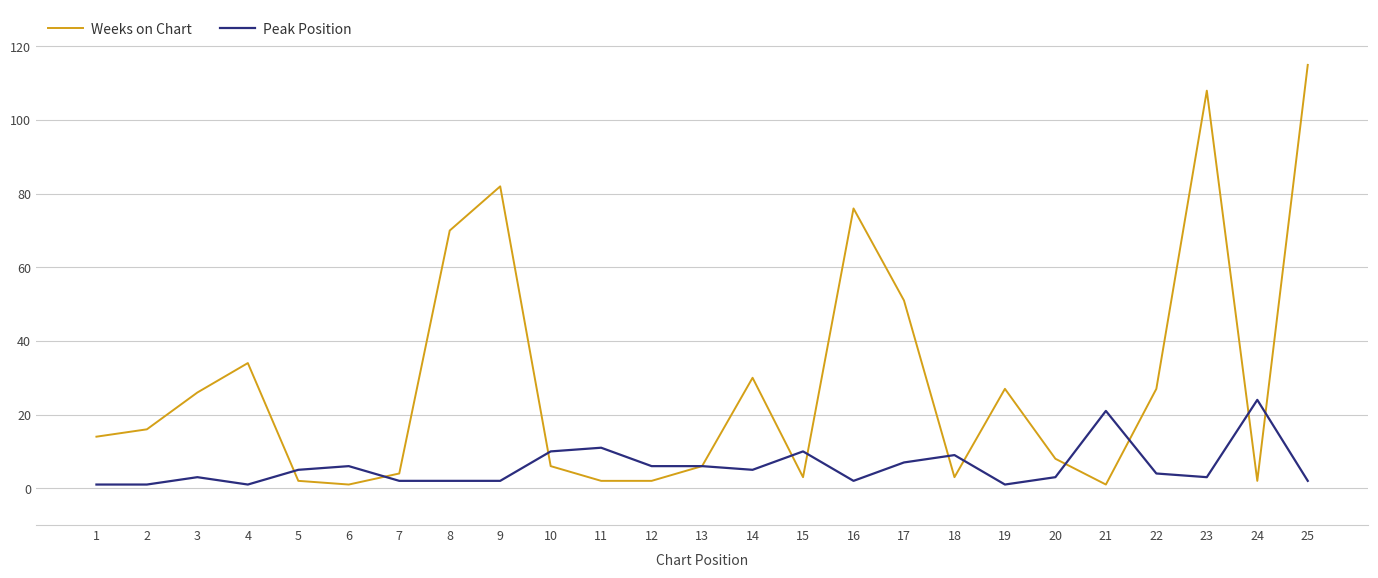

Is this an area chart (filled region under the line)?

No